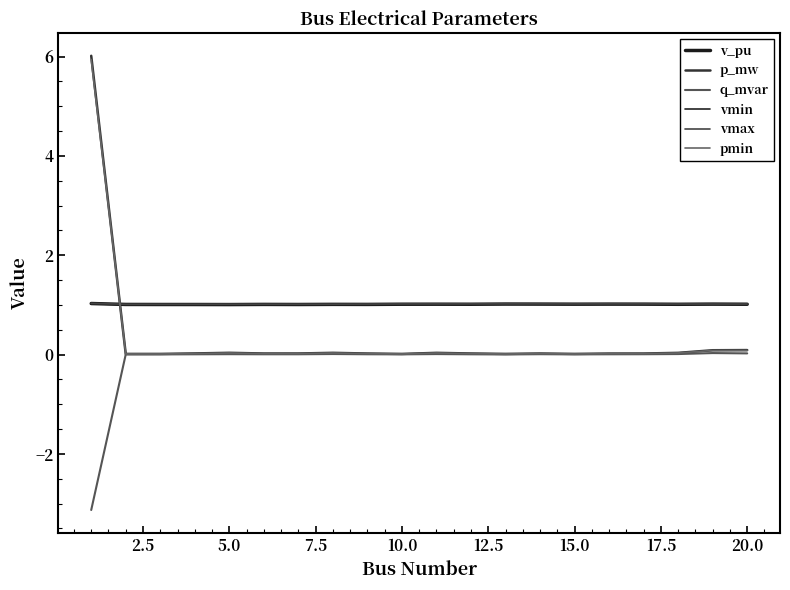

Which series has the largest range (max minus min)?

p_mw